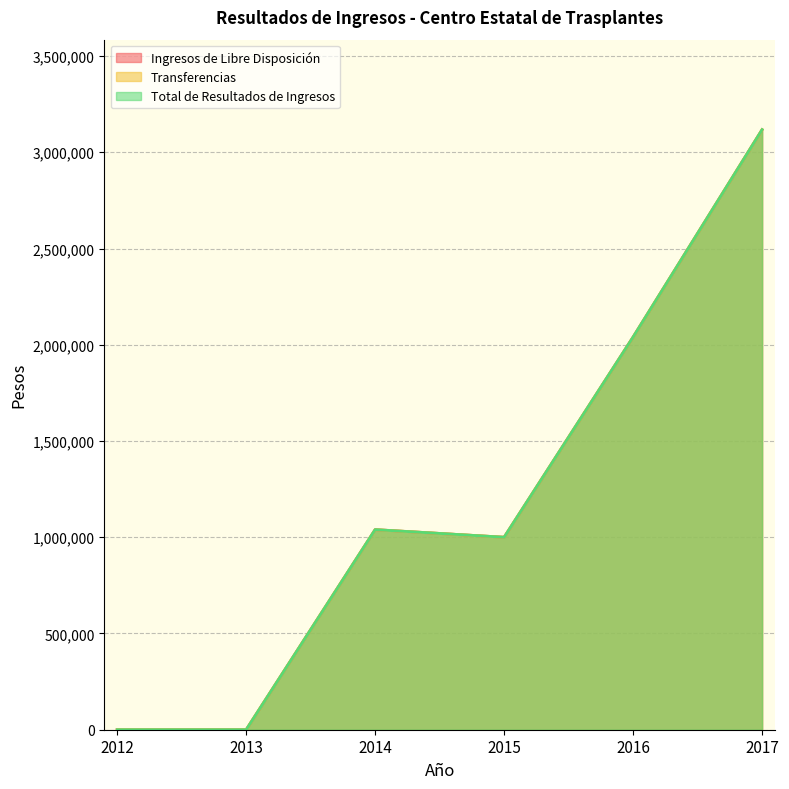

Which series has the widest spread of values?

Ingresos de Libre Disposición